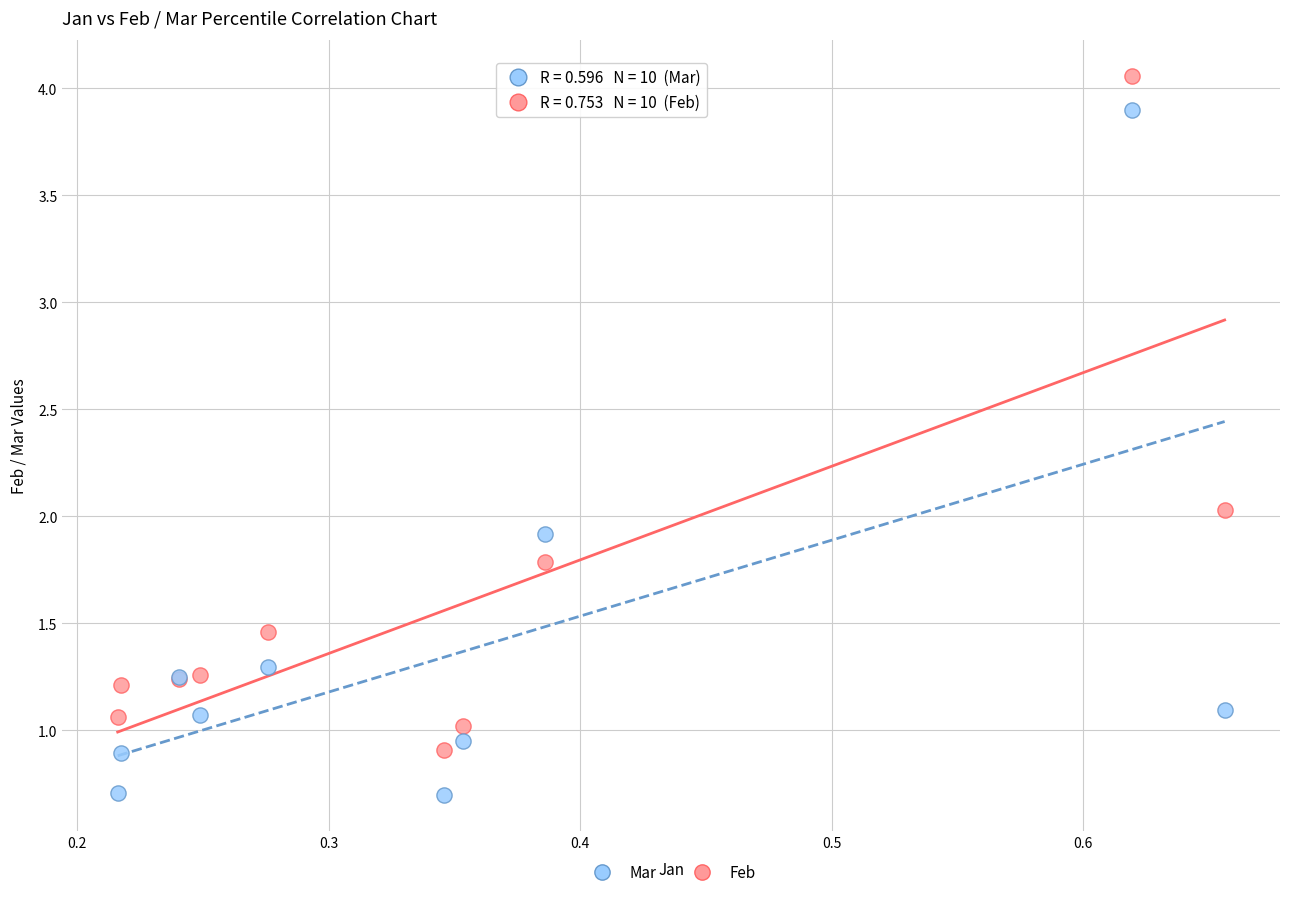

Which series contains the highest Y value?

Feb